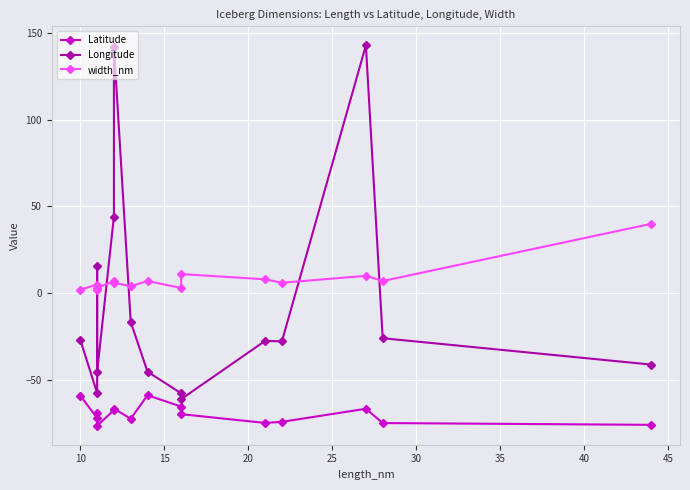

What is the minimum value for Longitude?

-61.1